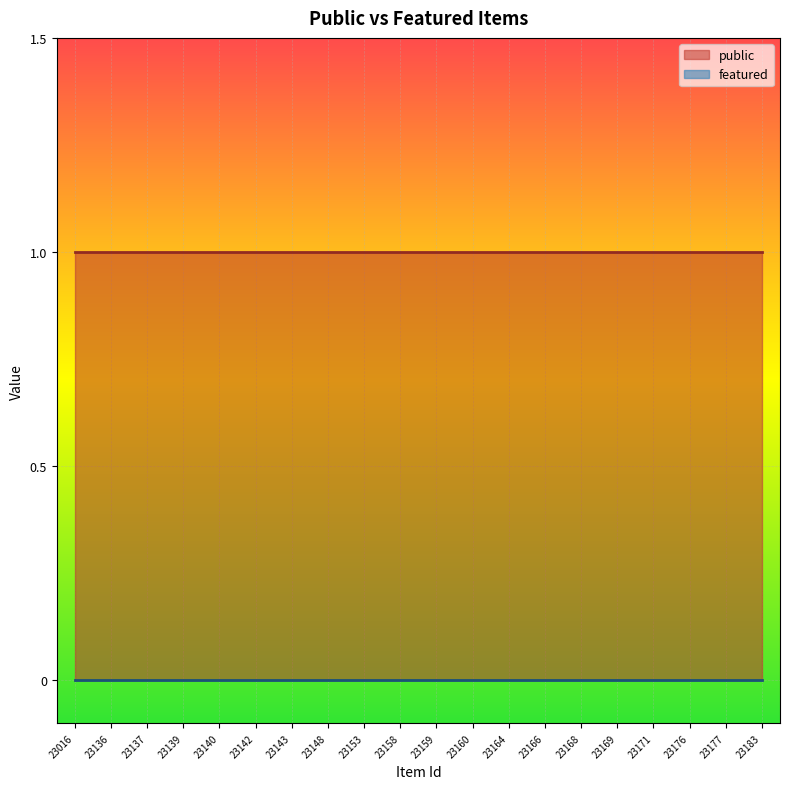

Which label corresponds to the largest value in the chart?

23016